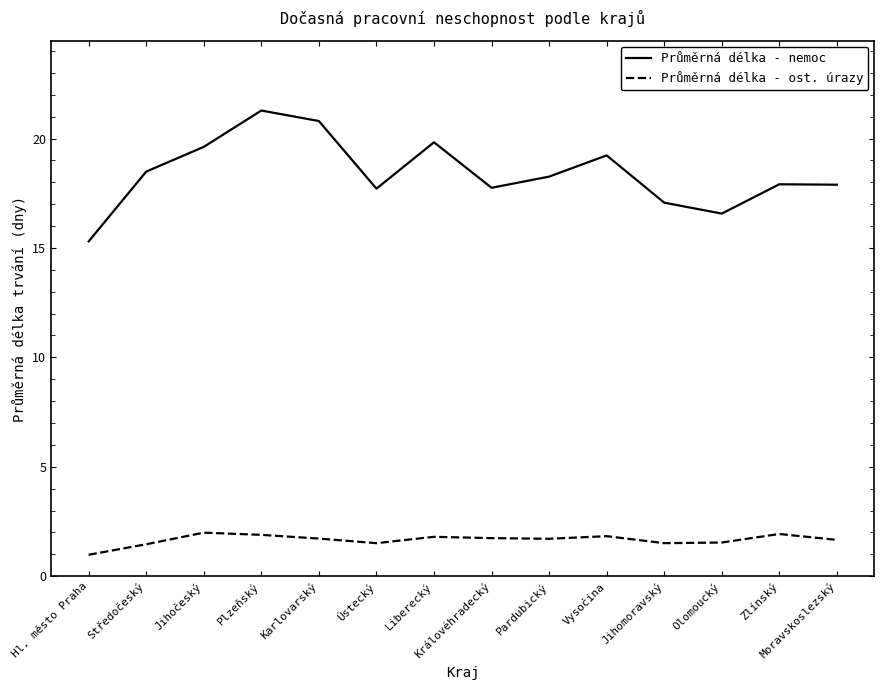

Rank the series by their maximum value, from lowest to highest.

Průměrná délka - ost. úrazy, Průměrná délka - nemoc